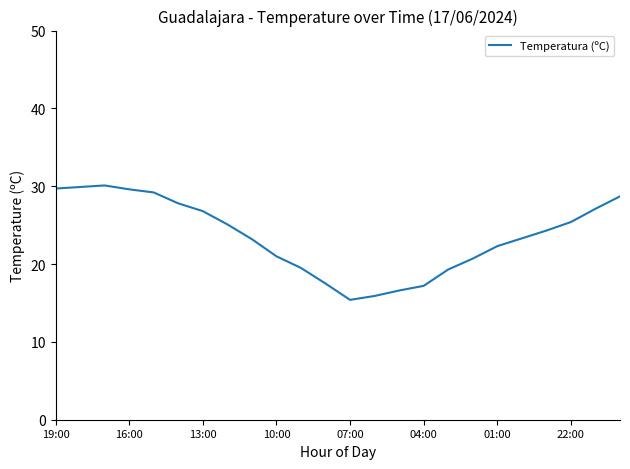

What is the difference between the maximum and minimum values?

14.7